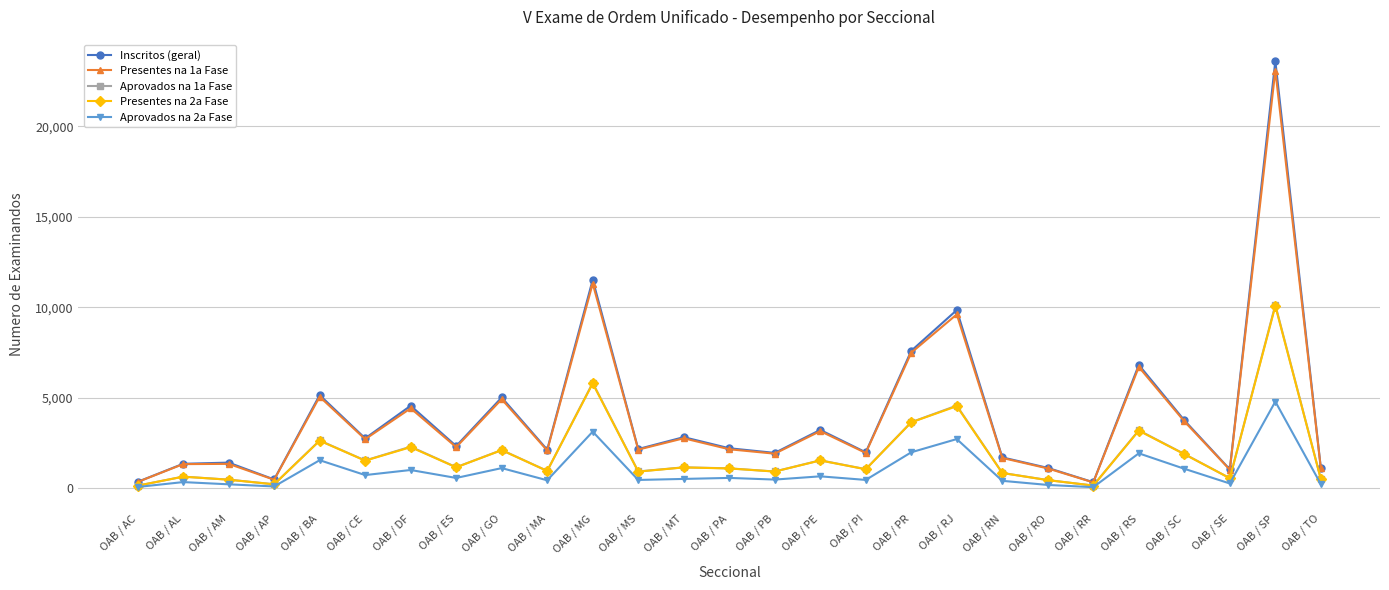

What are all the series names shown in the legend?

Inscritos (geral), Presentes na 1a Fase, Aprovados na 1a Fase, Presentes na 2a Fase, Aprovados na 2a Fase